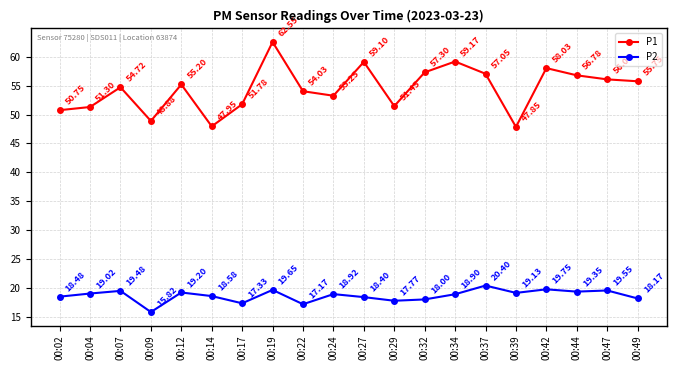

What is the average value of the P1 series?

54.4